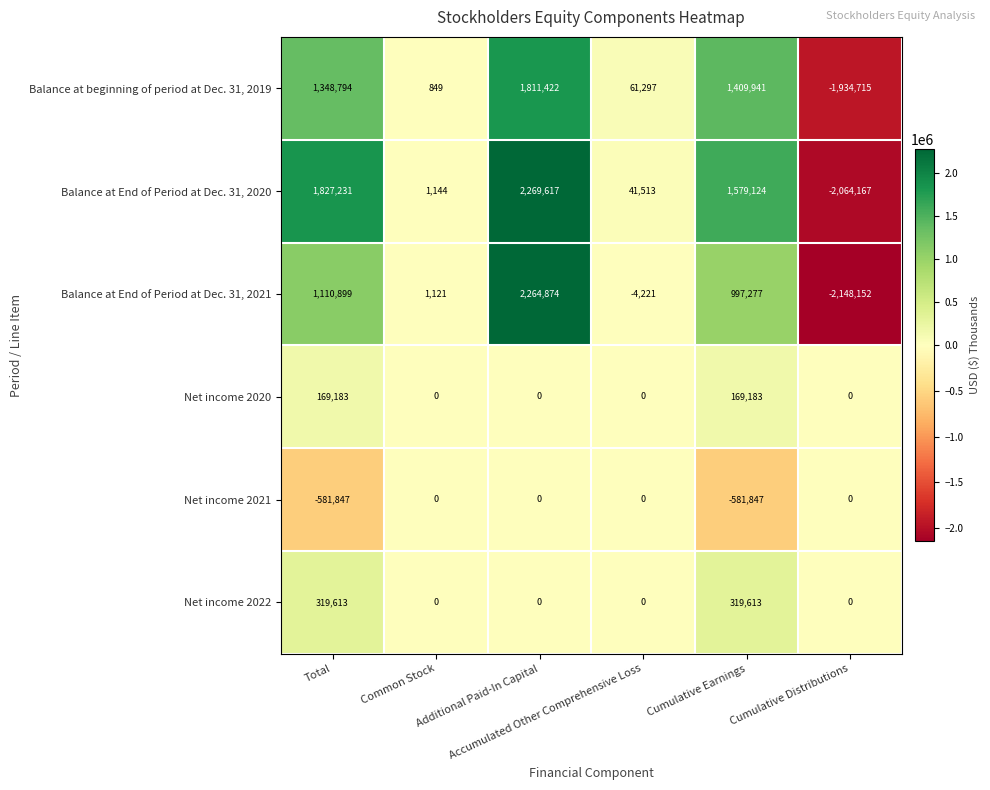

Which series has the largest total across all categories?

Balance at End of Period at Dec. 31, 2020